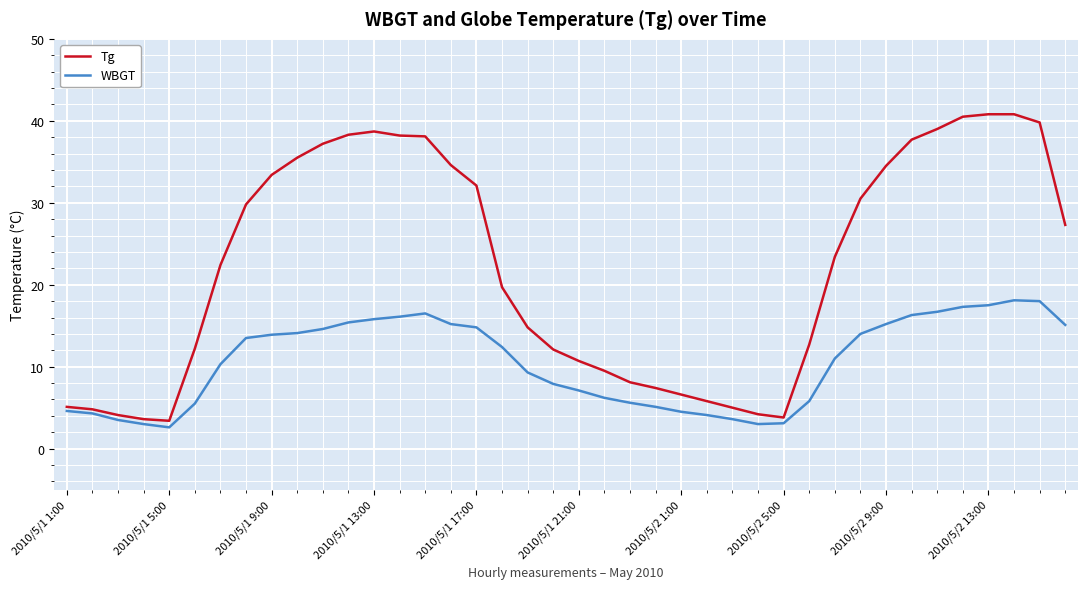

Which series has the largest total across all categories?

Tg